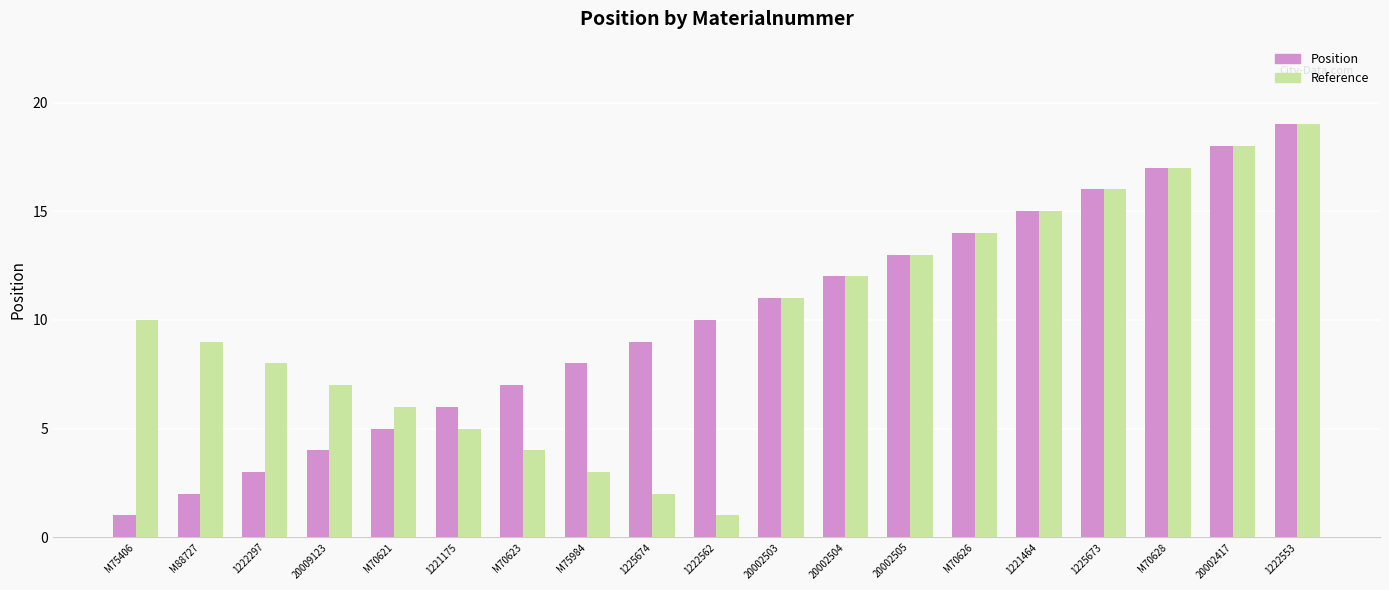

What is the spread (max minus min) of values at 1225674?

7